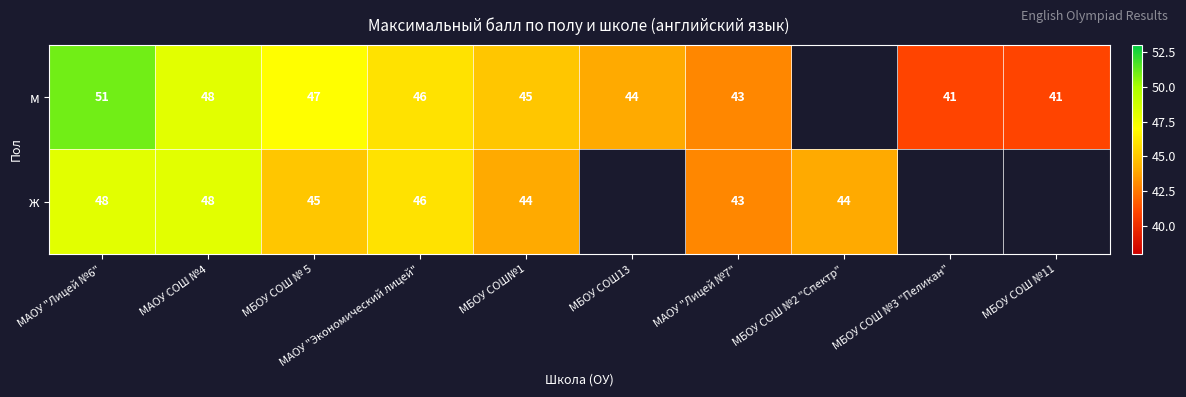

What is the total value across all series at МБОУ СОШ№1?

89